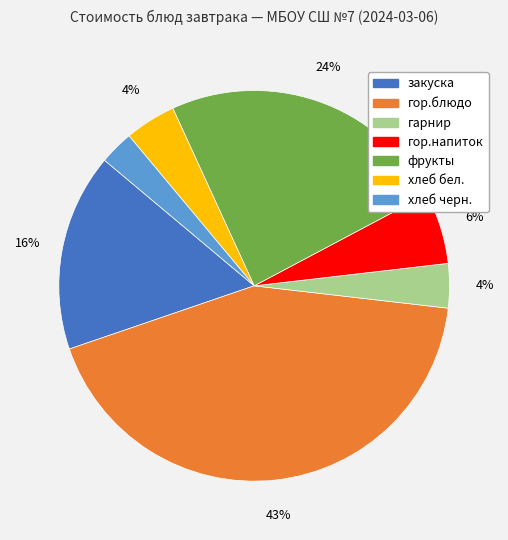

To the nearest percent, what portion does хлеб черн. represent?

3%